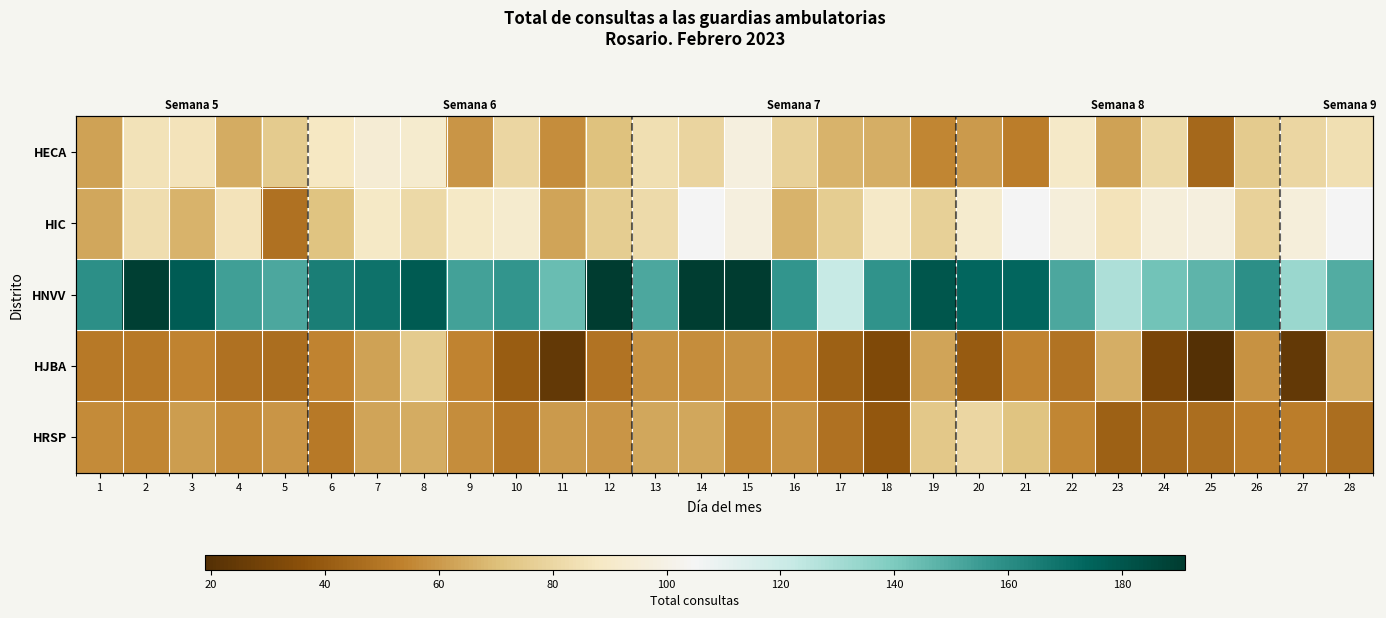

At which label does HJBA first exceed 54?

7